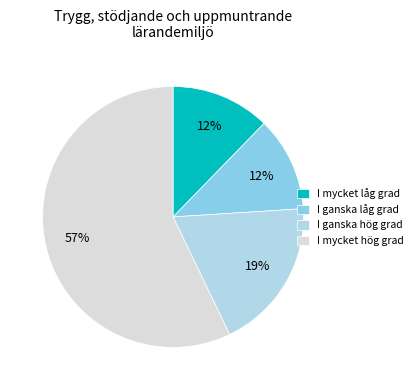

Does any single category account for the majority?

Yes